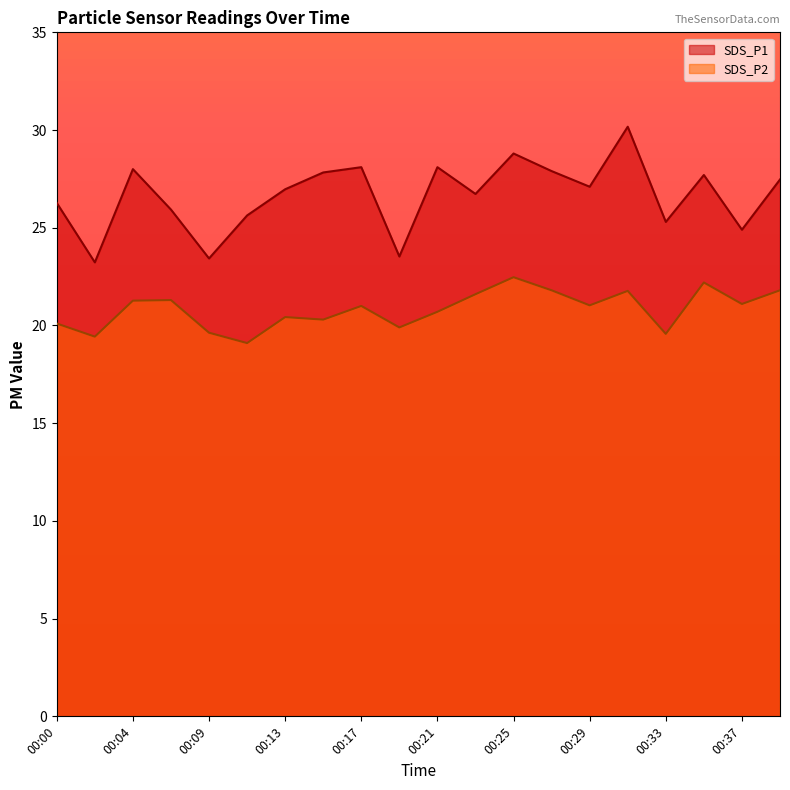

What is the value of the SDS_P1 point at the 10th from the left?

23.5